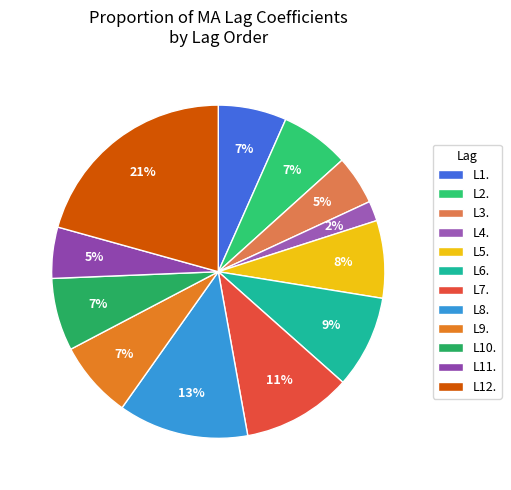

To the nearest percent, what is the difference between the L5. and L12. slice percentages?

13%